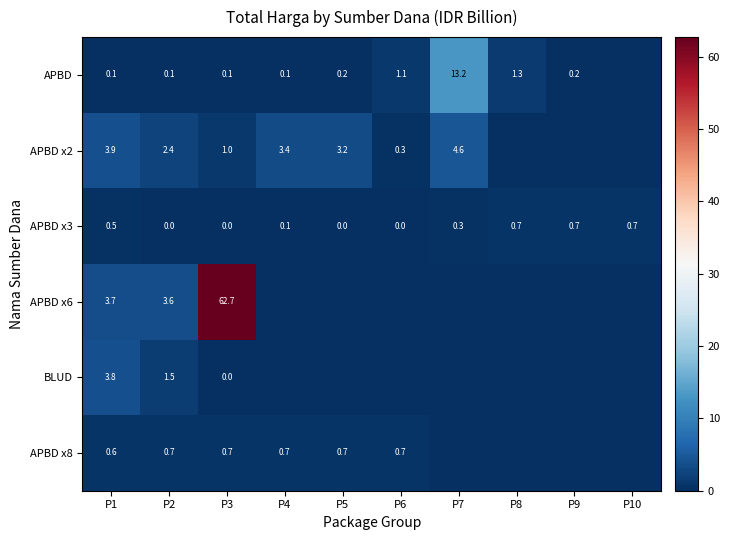

Which label corresponds to the largest value in the chart?

P3